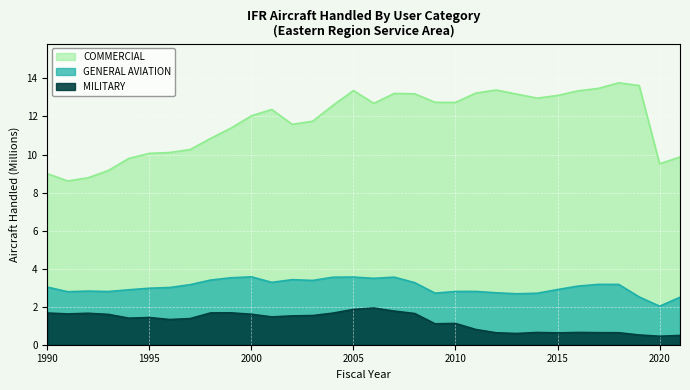

Which series has the widest spread of values?

COMMERCIAL